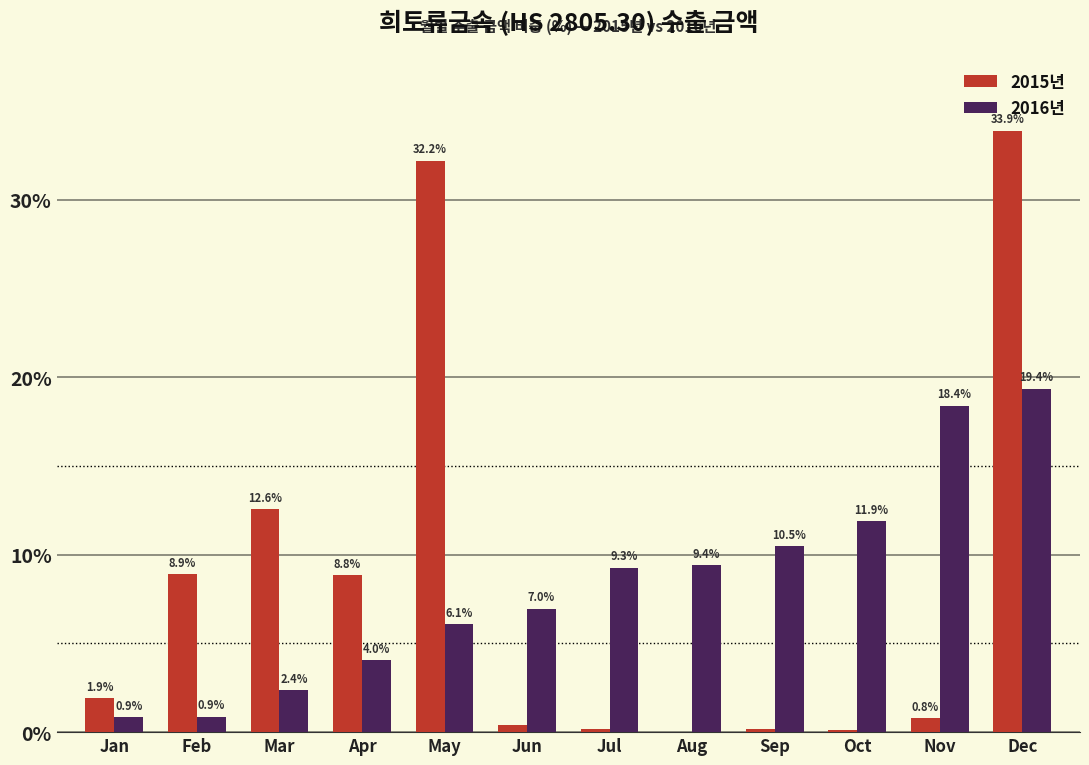

Where is 2015년 nearest to the value 16?

Mar